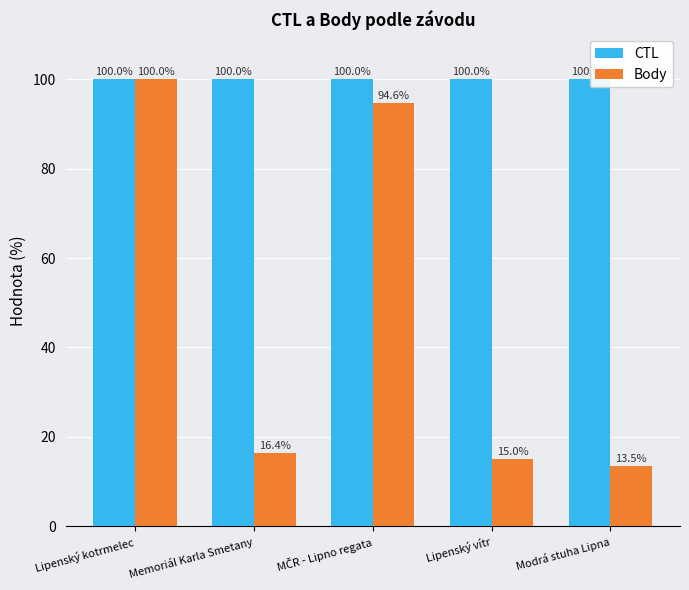

The Body series shows 4.7 at Modrá stuha Lipna. True or false?

False